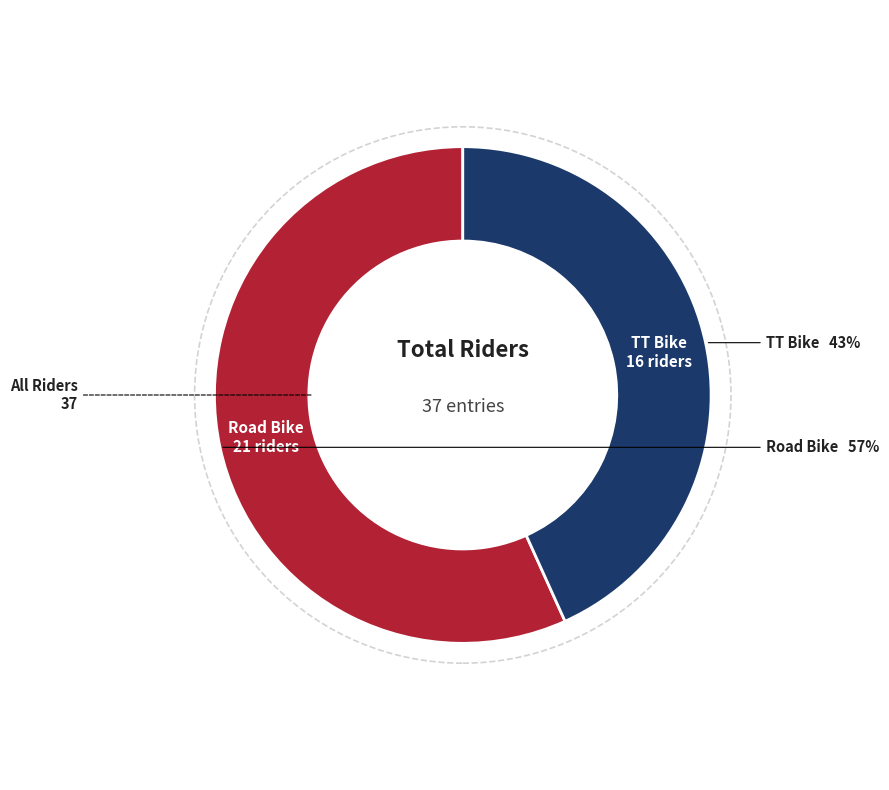

To the nearest percent, what is the average slice percentage?

50%